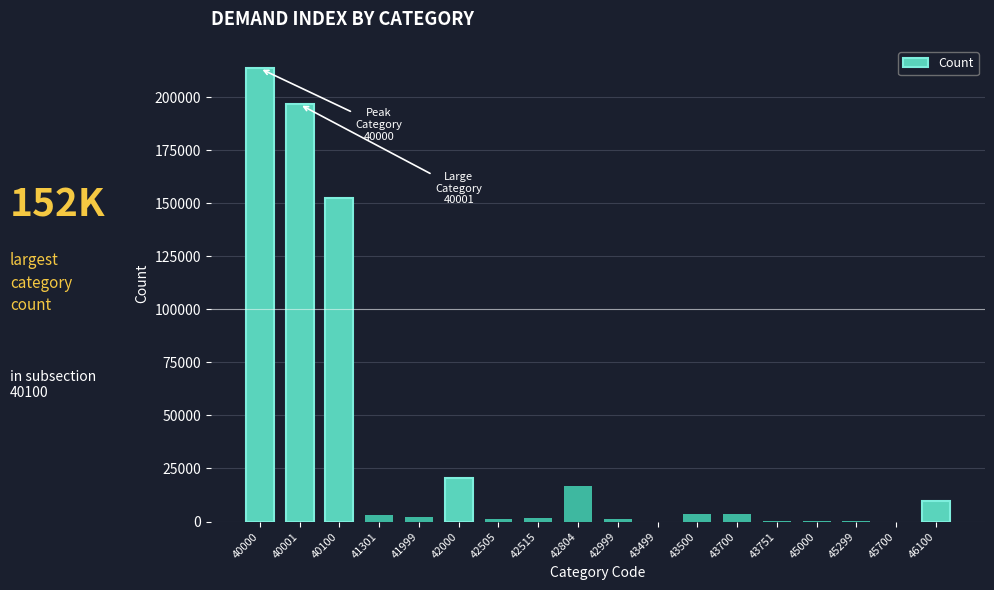

Which label corresponds to the largest value in the chart?

40000